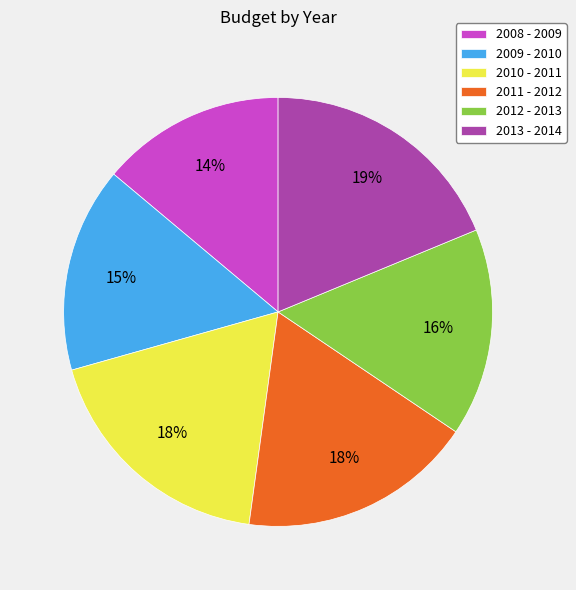

What percentage is the 2011 - 2012 slice, to the nearest percent?

18%